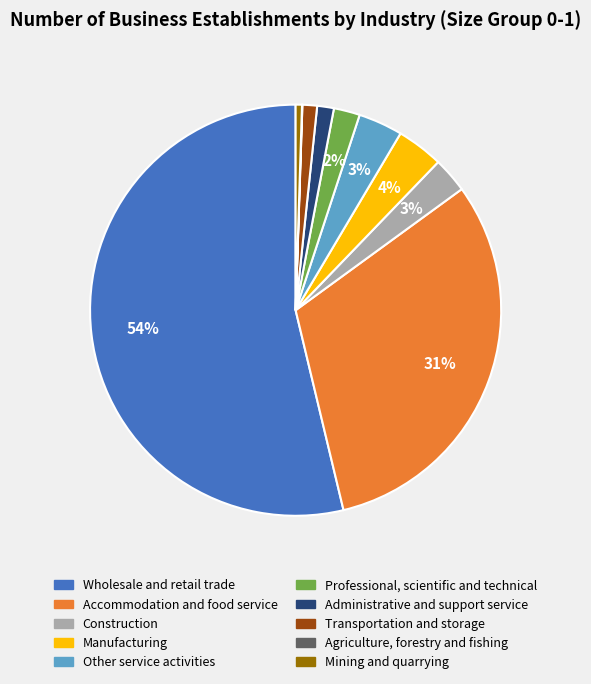

To the nearest percent, what percentage of the pie is Professional, scientific and technical?

2%